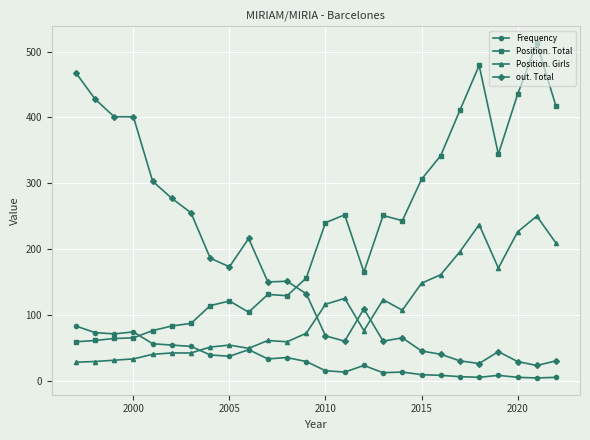

In Frequency, how many points are lower than both neighbors (excluding endpoints)?

7